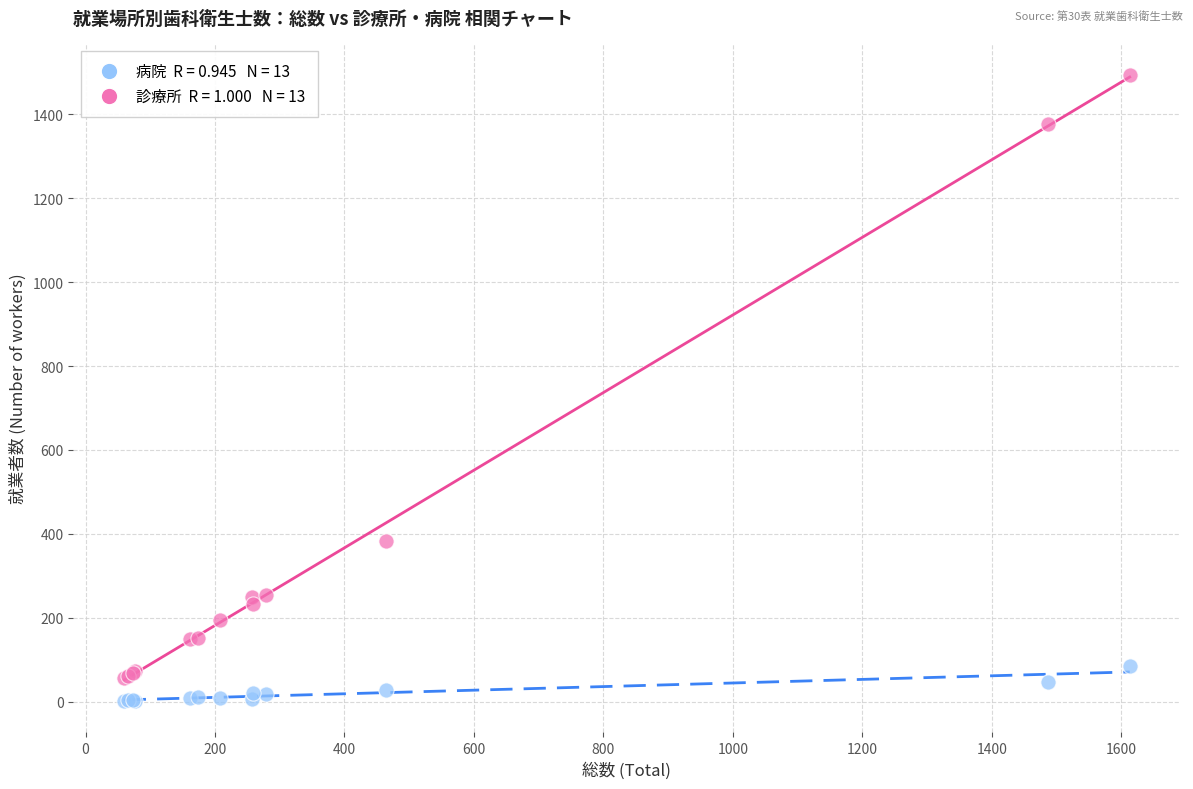

Across all series, what Y value is closest to 748?

384